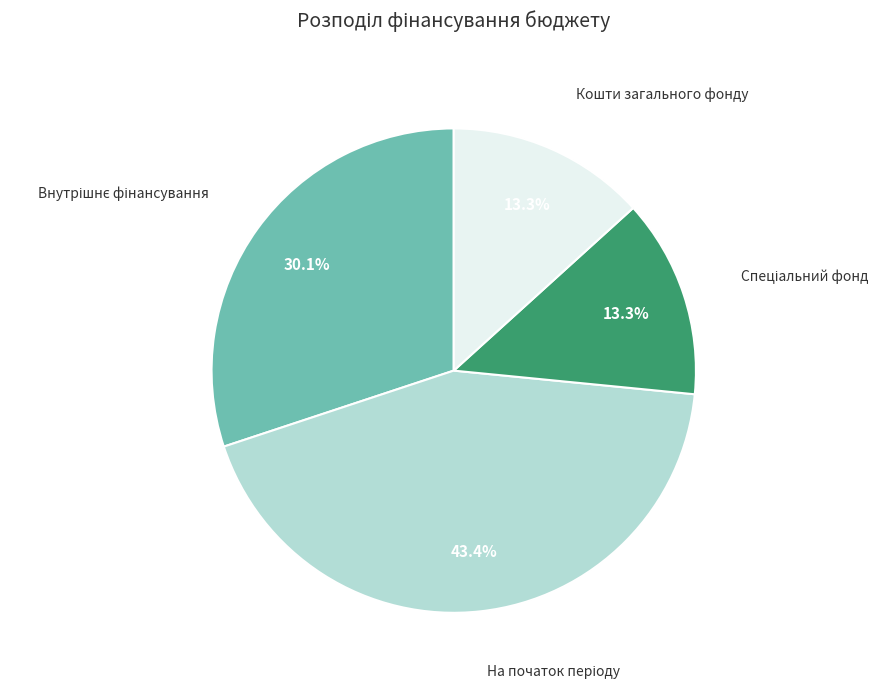

Does any single category account for the majority?

No